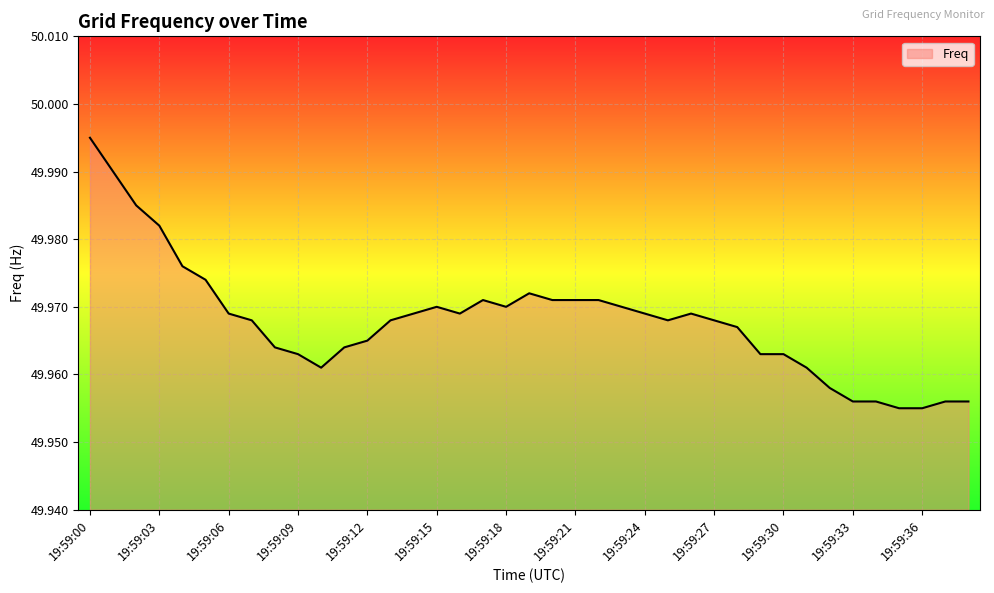

List the labels in order of value, largest first.

19:59:00, 19:59:01, 19:59:02, 19:59:03, 19:59:04, 19:59:05, 19:59:19, 19:59:17, 19:59:20, 19:59:21, 19:59:22, 19:59:15, 19:59:18, 19:59:23, 19:59:06, 19:59:14, 19:59:16, 19:59:24, 19:59:26, 19:59:07, 19:59:13, 19:59:25, 19:59:27, 19:59:28, 19:59:12, 19:59:08, 19:59:11, 19:59:09, 19:59:29, 19:59:30, 19:59:10, 19:59:31, 19:59:32, 19:59:33, 19:59:34, 19:59:37, 19:59:38, 19:59:35, 19:59:36